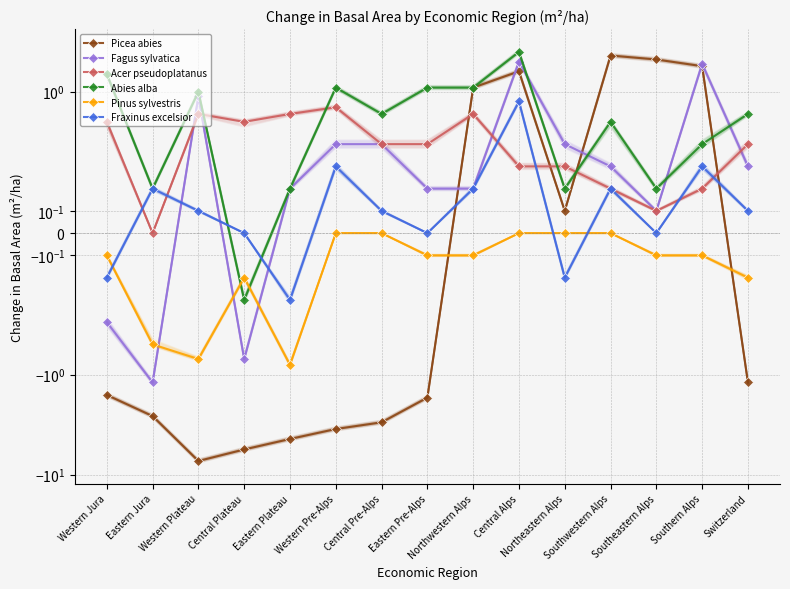

Is the value of Pinus sylvestris at Northwestern Alps greater than the value of Fraxinus excelsior at Central Plateau?

No